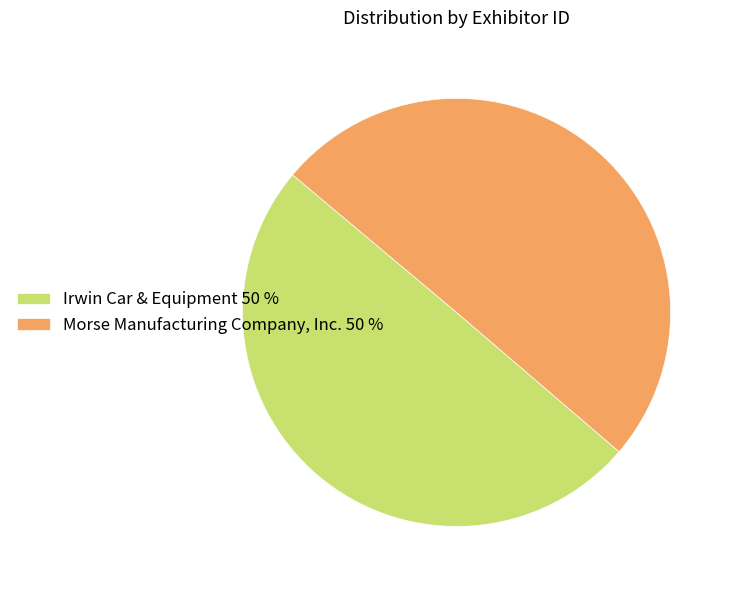

Is it true that Irwin Car & Equipment is 50% of the pie?

True